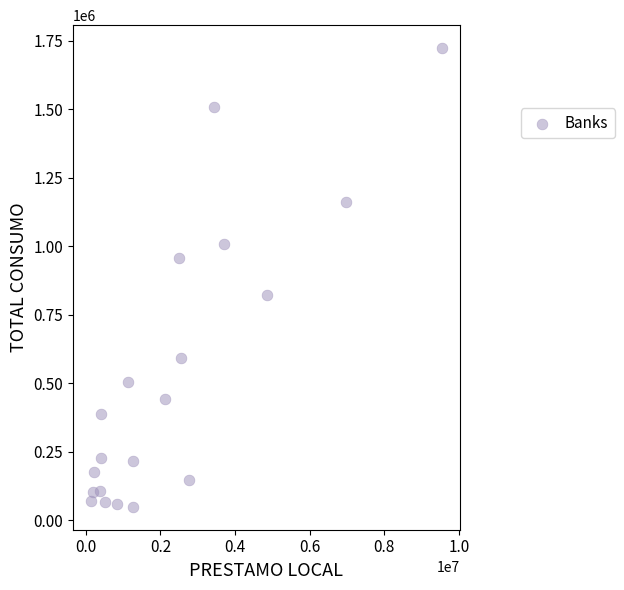

What is the range of Y values (max minus min)?

1672837.8